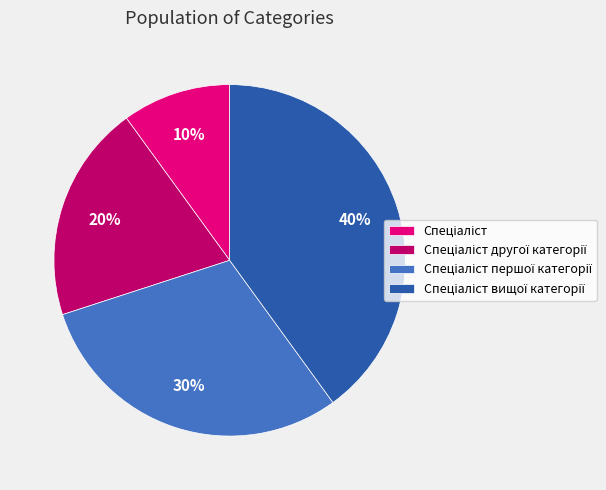

Is there any slice that represents more than half of the pie?

No